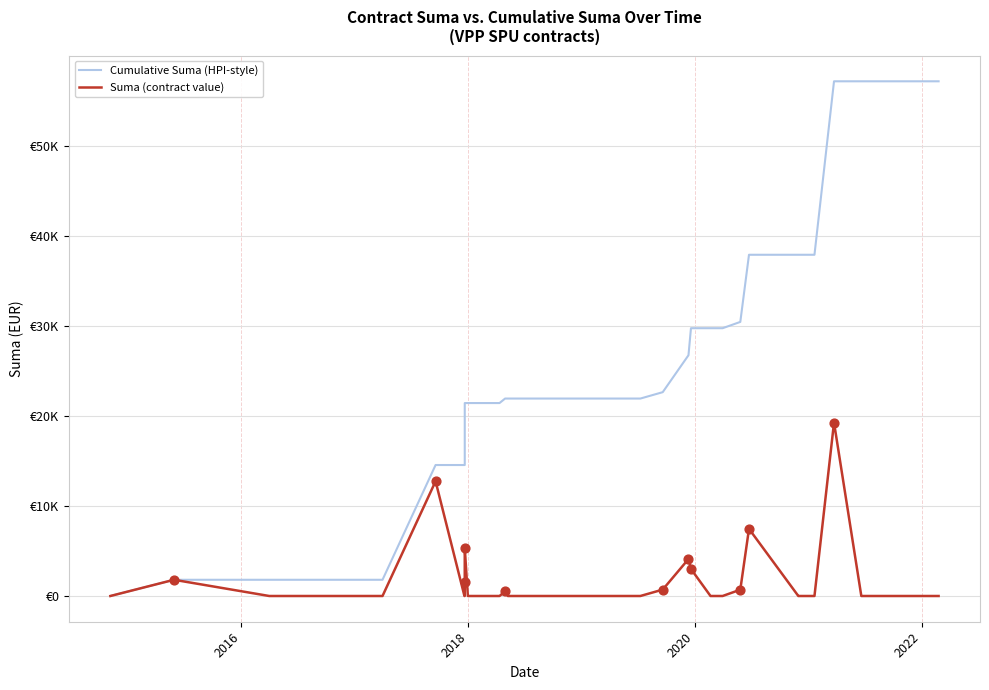

Which series reaches the minimum Y coordinate?

Cumulative Suma (HPI-style)